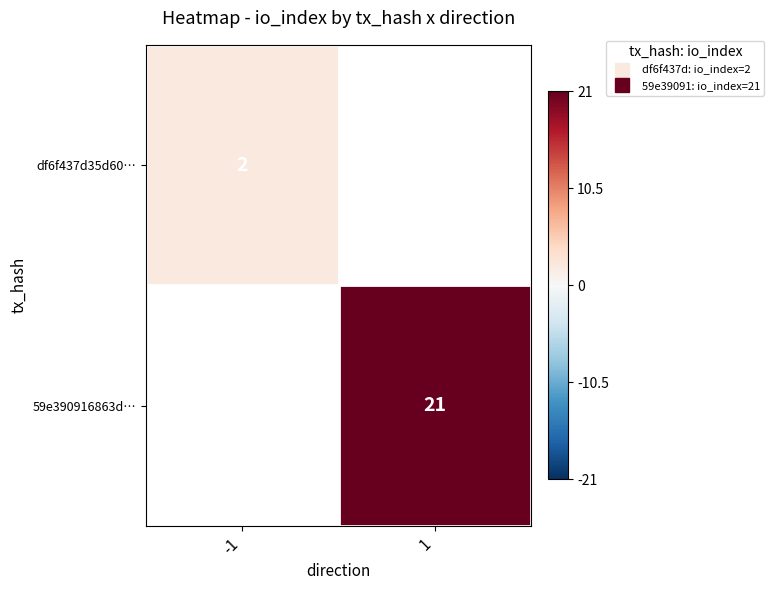

The 59e390916863d… series shows 21.0 at 1. True or false?

True